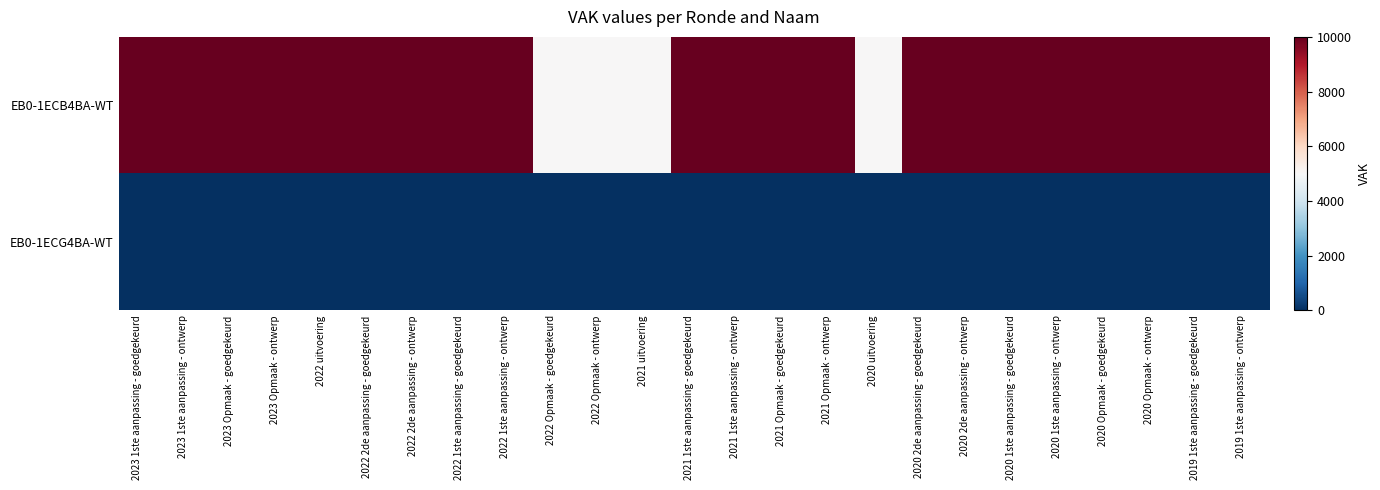

Rank the series at 2022 Opmaak - ontwerp from highest to lowest value.

EB0-1ECB4BA-WT, EB0-1ECG4BA-WT